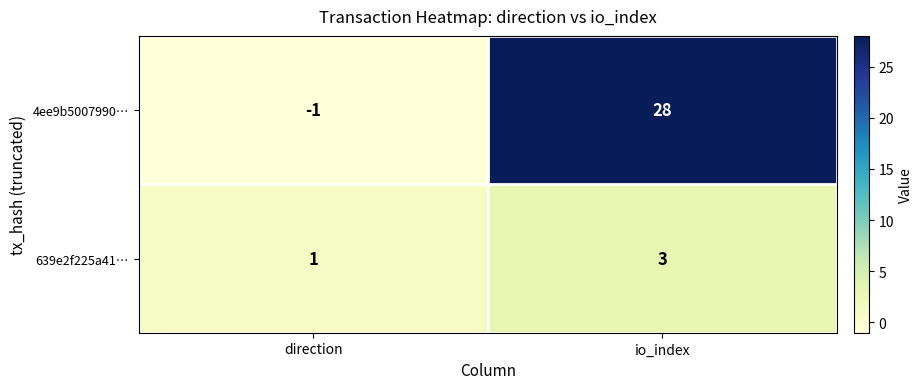

The 639e2f225a41… series shows 5 at io_index. True or false?

False